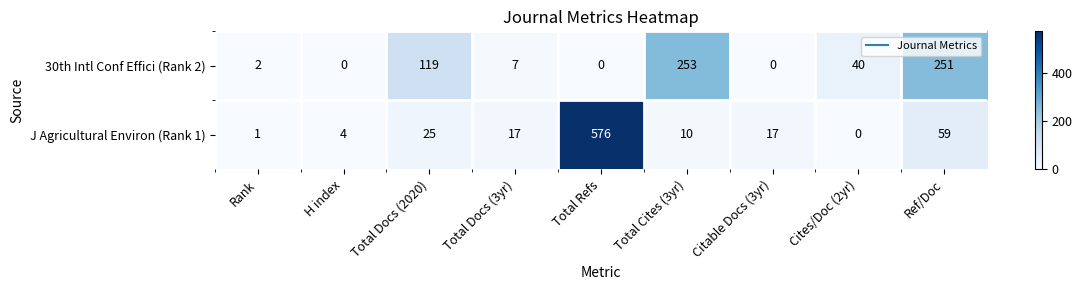

At how many categories does at least one series exceed 383?

1